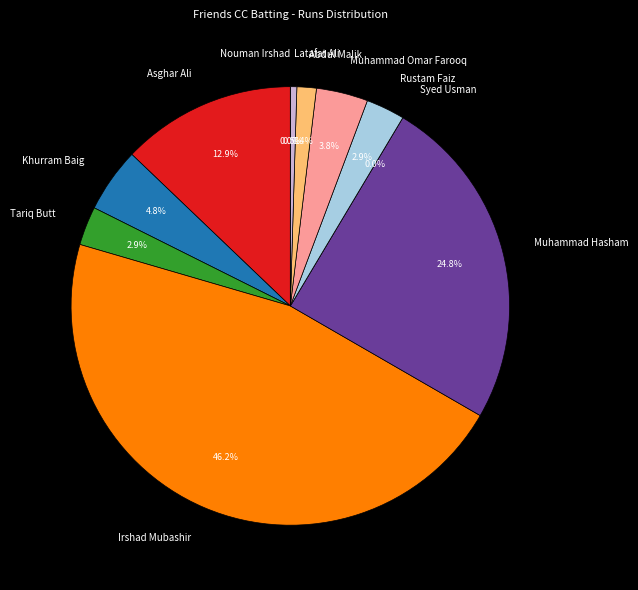

To the nearest percent, what is the combined percentage of Syed Usman and Muhammad Hasham?

25%